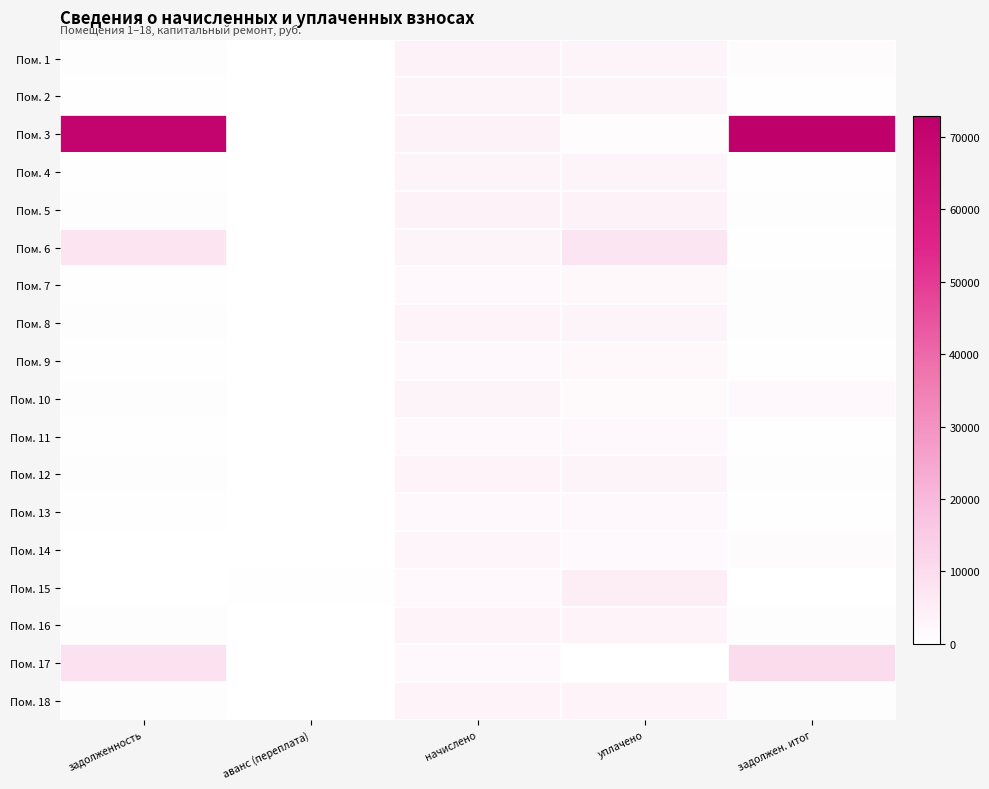

Reading left to right, transcribe all the data shown in this chart.

Пом. 1: задолженность=646.1	аванс (переплата)=0.0	начислено=3876.6	уплачено=3161.8	задолжен. итог=1292.2
Пом. 2: задолженность=554.4	аванс (переплата)=0.0	начислено=3326.1	уплачено=3267.1	задолжен. итог=554.4
Пом. 3: задолженность=70452.6	аванс (переплата)=0.0	начислено=3881.2	уплачено=1000.0	задолжен. итог=72899.8
Пом. 4: задолженность=549.7	аванс (переплата)=0.0	начислено=3298.3	уплачено=3239.9	задолжен. итог=549.7
Пом. 5: задолженность=647.6	аванс (переплата)=0.0	начислено=3885.8	уплачено=3817.0	задолжен. итог=647.6
Пом. 6: задолженность=7787.2	аванс (переплата)=0.0	начислено=3279.8	уплачено=7666.2	задолжен. итог=546.6
Пом. 7: задолженность=411.7	аванс (переплата)=0.0	начислено=2470.3	уплачено=2014.8	задолжен. итог=823.4
Пом. 8: задолженность=571.5	аванс (переплата)=0.0	начислено=3432.5	уплачено=3372.2	задолжен. итог=571.5
Пом. 9: задолженность=410.2	аванс (переплата)=0.0	начислено=2461.0	уплачено=2050.8	задолжен. итог=410.2
Пом. 10: задолженность=571.0	аванс (переплата)=0.0	начислено=3414.0	уплачено=1657.4	задолжен. итог=2288.1
Пом. 11: задолженность=406.3	аванс (переплата)=0.0	начислено=2479.6	уплачено=2421.7	задолжен. итог=427.2
Пом. 12: задолженность=574.4	аванс (переплата)=0.0	начислено=3446.4	уплачено=3385.3	задолжен. итог=574.4
Пом. 13: задолженность=401.7	аванс (переплата)=0.0	начислено=2410.1	уплачено=2367.4	задолжен. итог=401.7
Пом. 14: задолженность=0.0	аванс (переплата)=0.0	начислено=3033.9	уплачено=1820.3	задолжен. итог=1213.6
Пом. 15: задолженность=0.0	аванс (переплата)=526.2	начислено=2488.8	уплачено=5000.0	задолжен. итог=0.0
Пом. 16: задолженность=599.8	аванс (переплата)=0.0	начислено=3599.0	уплачено=3535.2	задолжен. итог=599.8
Пом. 17: задолженность=8652.0	аванс (переплата)=0.0	начислено=2400.9	уплачено=0.0	задолжен. итог=10081.2
Пом. 18: задолженность=603.7	аванс (переплата)=0.0	начислено=3622.1	уплачено=3557.9	задолжен. итог=603.7